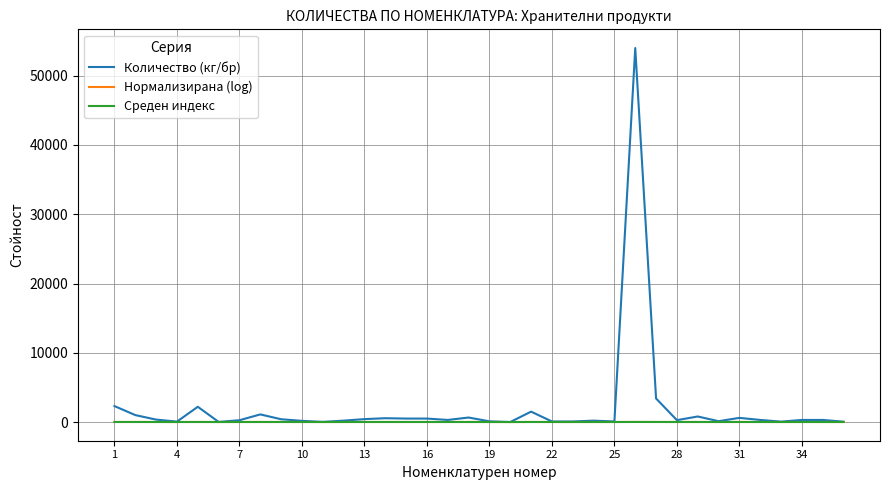

What is the greatest value displayed?

54000.0